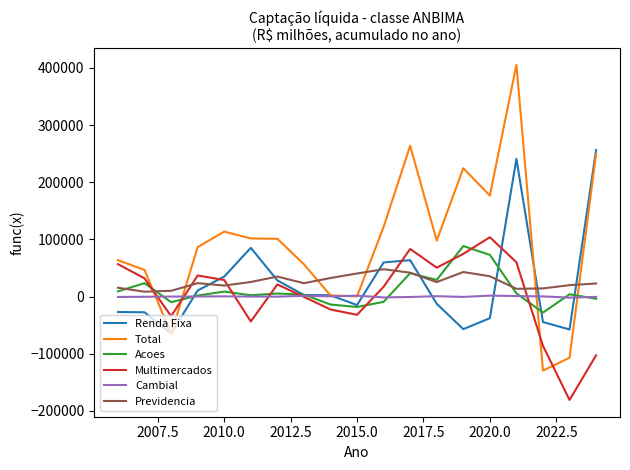

What is the smallest value displayed?

-181058.6